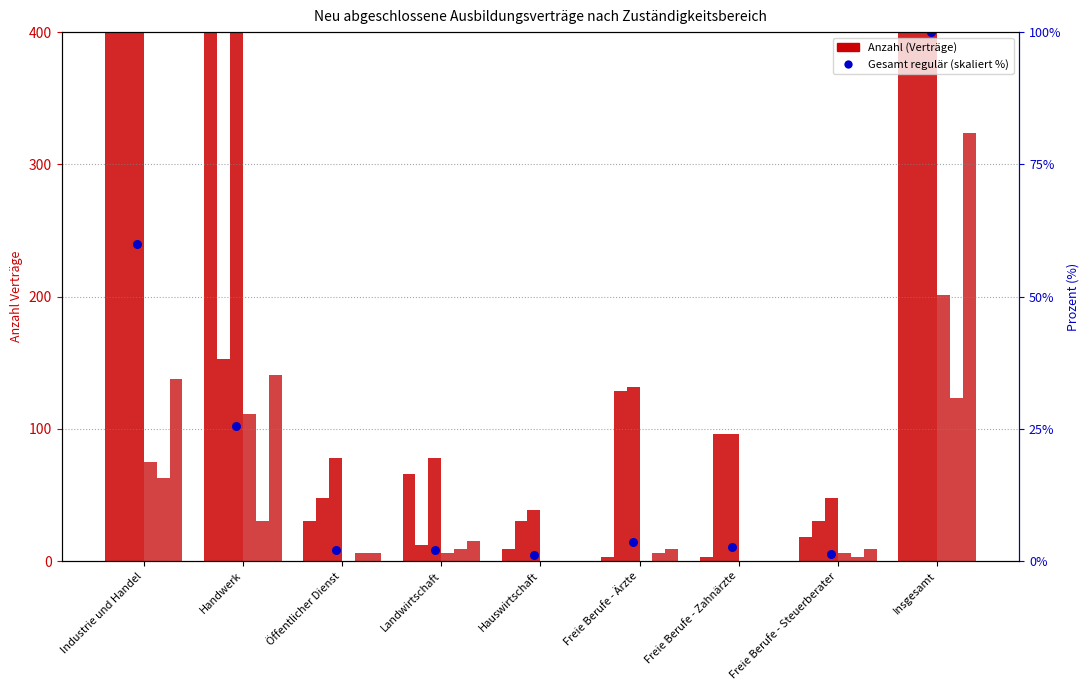

Which series has the widest spread of Y values?

gesamt (regulär)